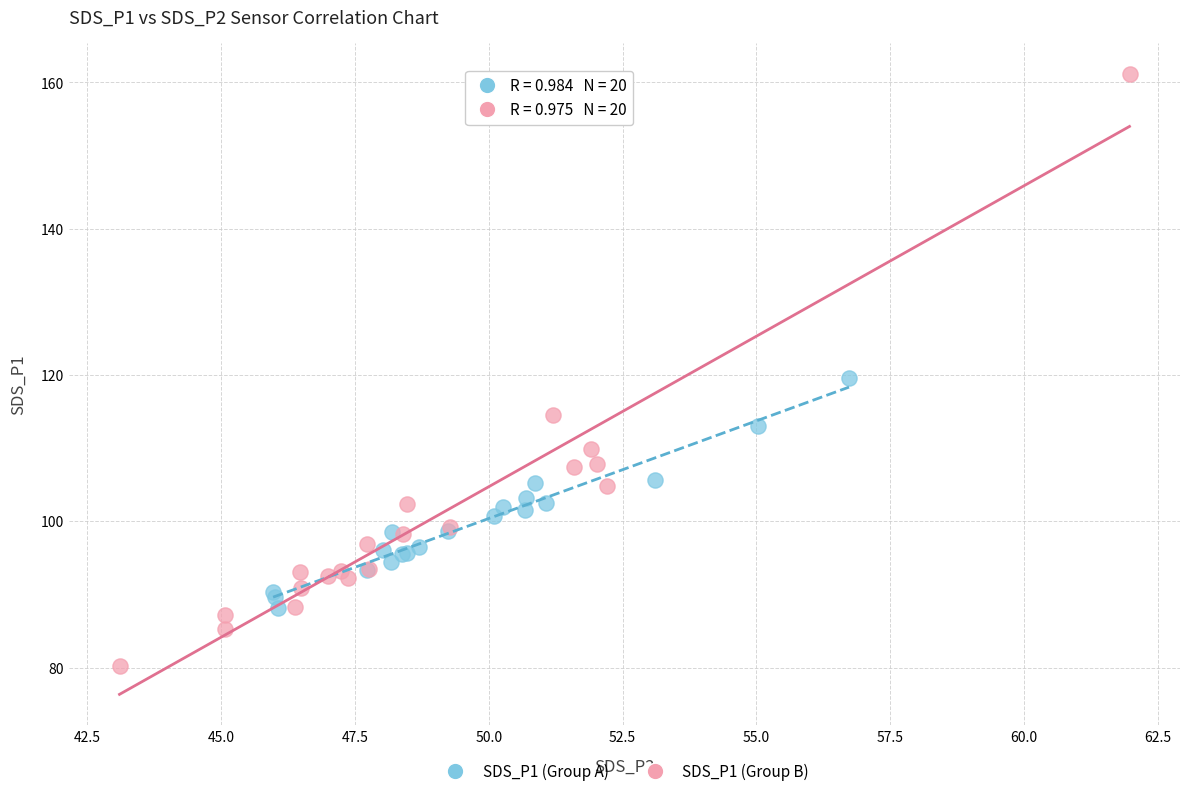

Which series reaches the maximum Y coordinate?

SDS_P1 (Group B)